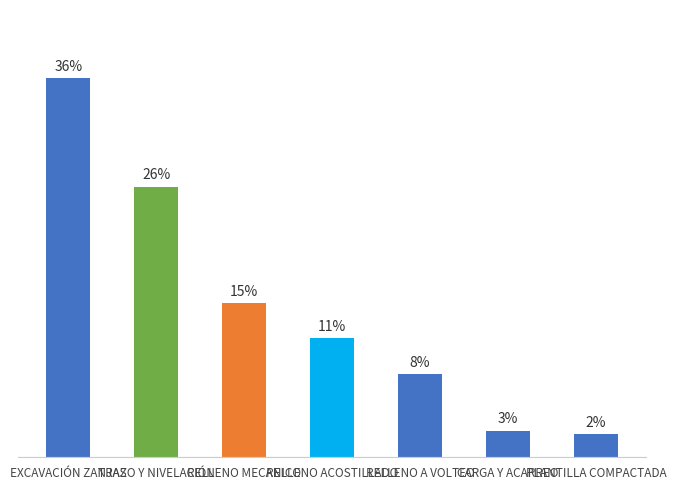

Reading left to right, what are all the values shown in this chart?

EXCAVACIÓN ZANJAS=35.9	TRAZO Y NIVELACIÓN=25.6	RELLENO MECANICO=14.6	RELLENO ACOSTILLADO=11.3	RELLENO A VOLTEO=7.9	CARGA Y ACARREO=2.5	PLANTILLA COMPACTADA=2.2